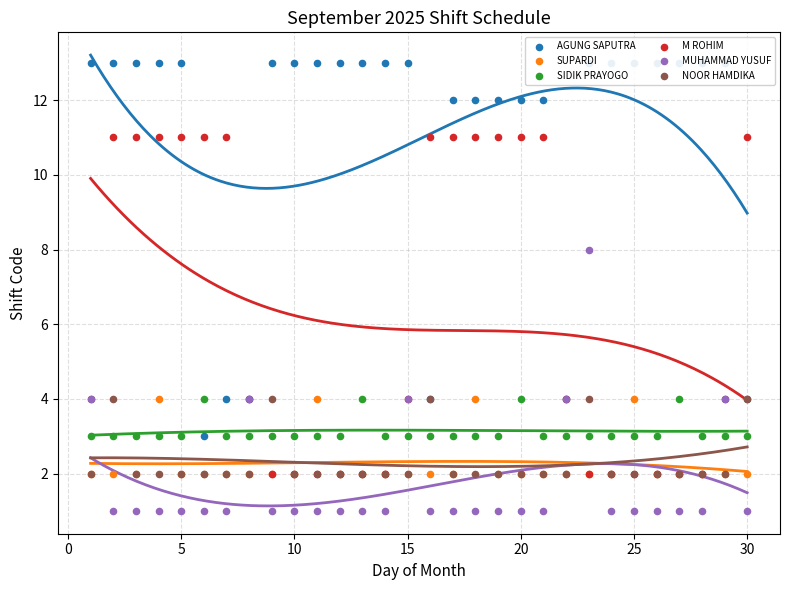

What are all the series names shown in the legend?

AGUNG SAPUTRA, SUPARDI, SIDIK PRAYOGO, M ROHIM, MUHAMMAD YUSUF, NOOR HAMDIKA